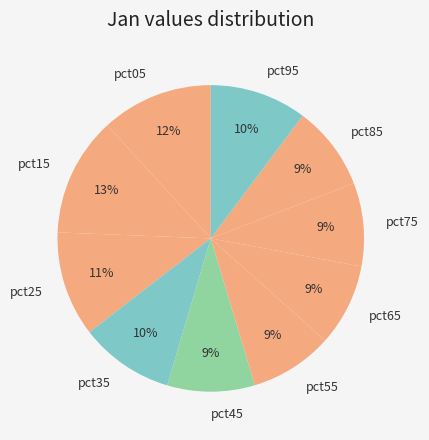

Combined, do pct25 and pct15 account for over 50%?

No